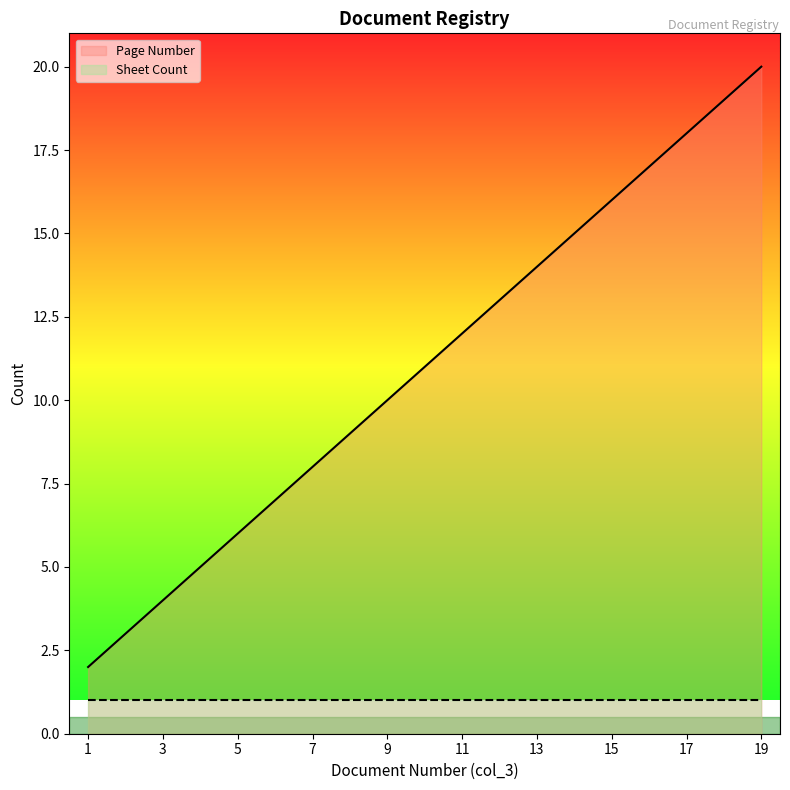

Does the chart have visible grid lines?

No